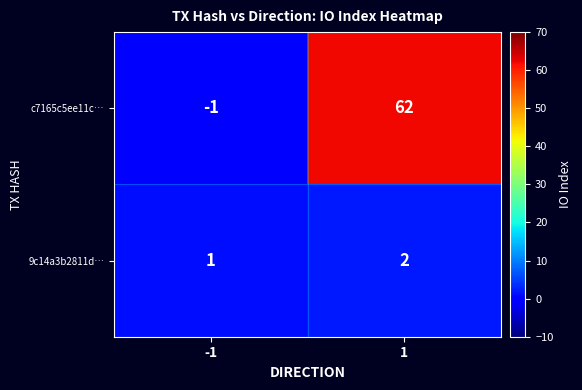

What is the difference between the highest and lowest values at 1?

60